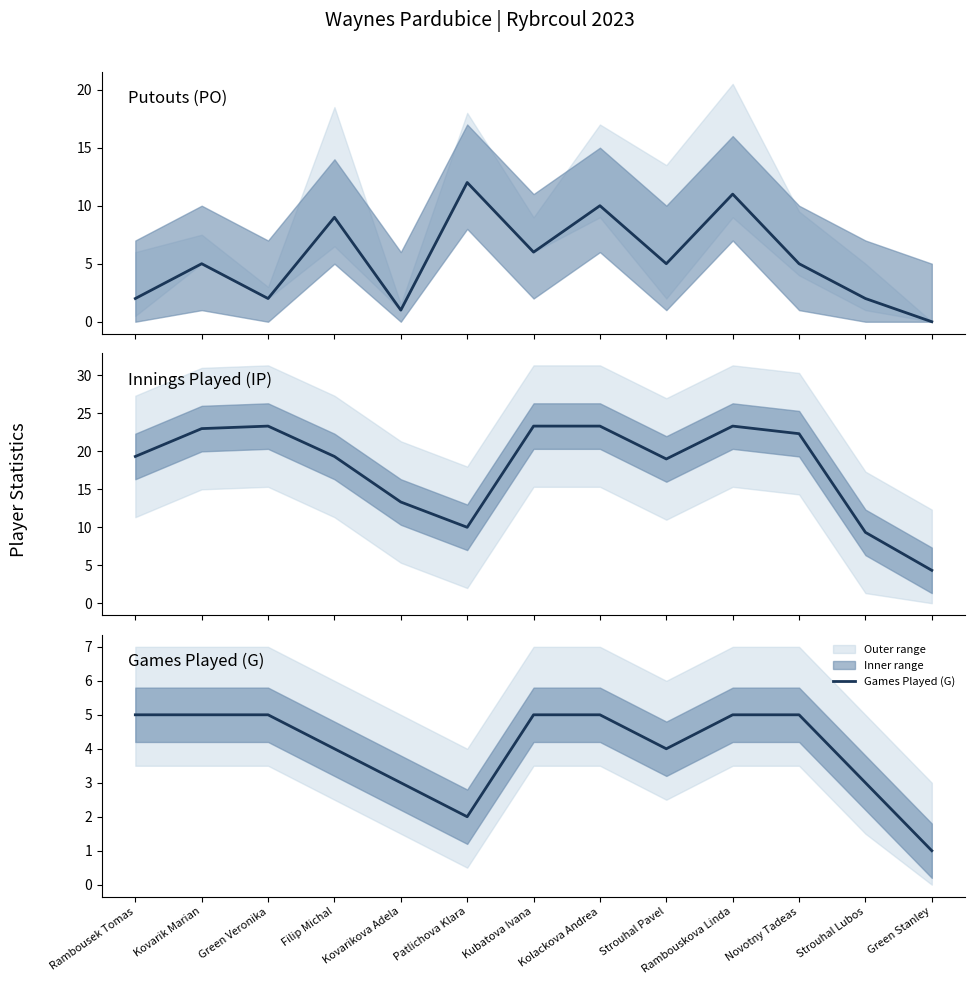

At Kolackova Andrea, list the series in order from smallest to largest.

Games Played (G), Putouts (PO), Innings Played (IP)